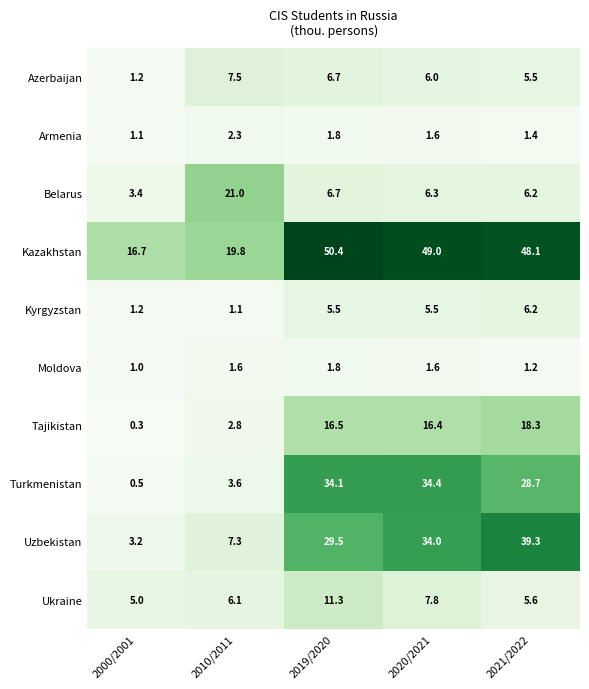

Which series has the largest total across all categories?

Kazakhstan